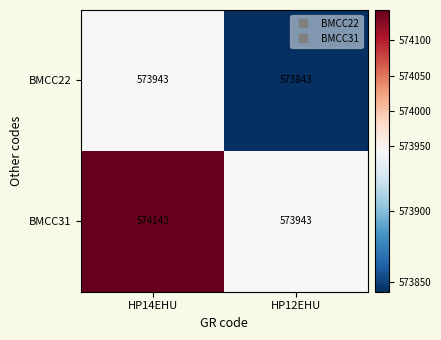

What is the sum of all BMCC31 values?

1148086